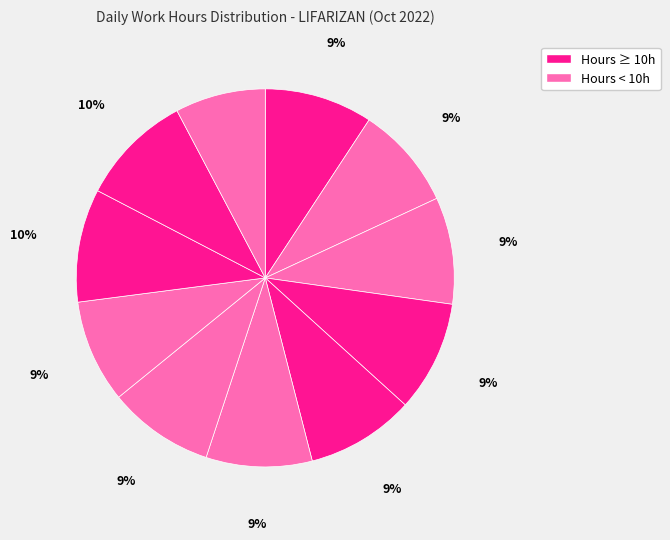

How many slices are in this pie chart?

11